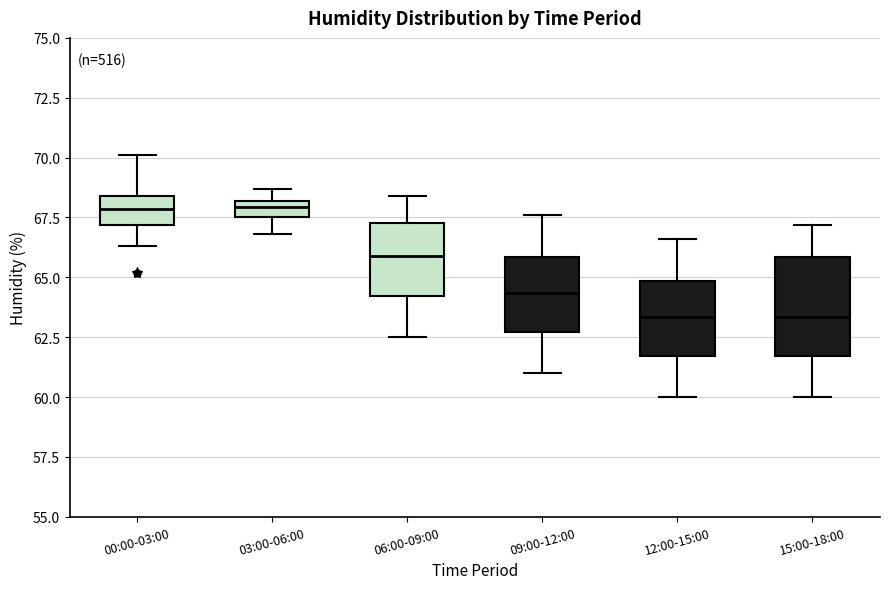

Where does the lower whisker of the box for 03:00-06:00 end on the y-axis? The values are not printed on the chart, so give them approximately, as read against the axis.

67.0